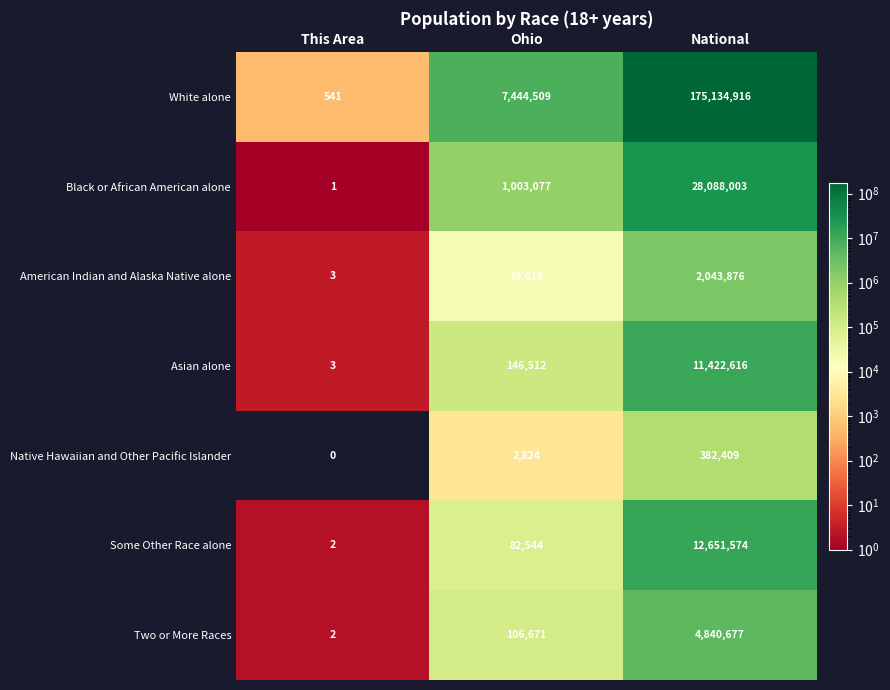

What is the sum of the Asian alone values at This Area and Ohio?

146515